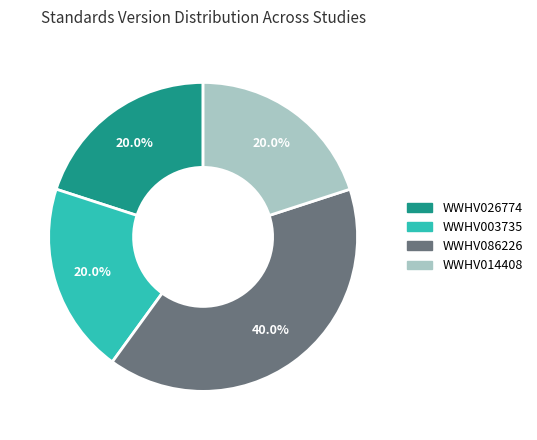

To the nearest percent, what is the difference between the largest and smallest slice percentages?

20%